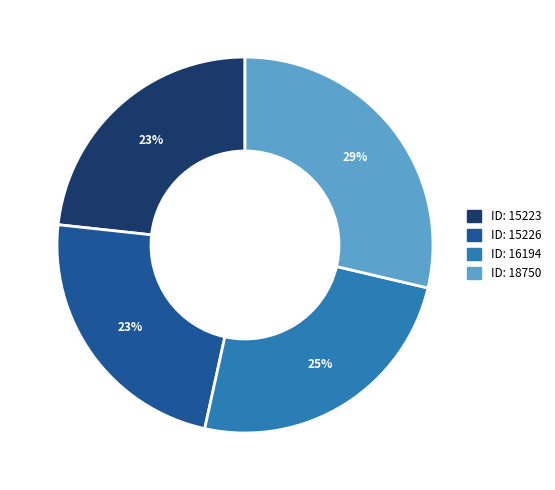

Between ID: 15226 and ID: 18750, which is larger?

ID: 18750